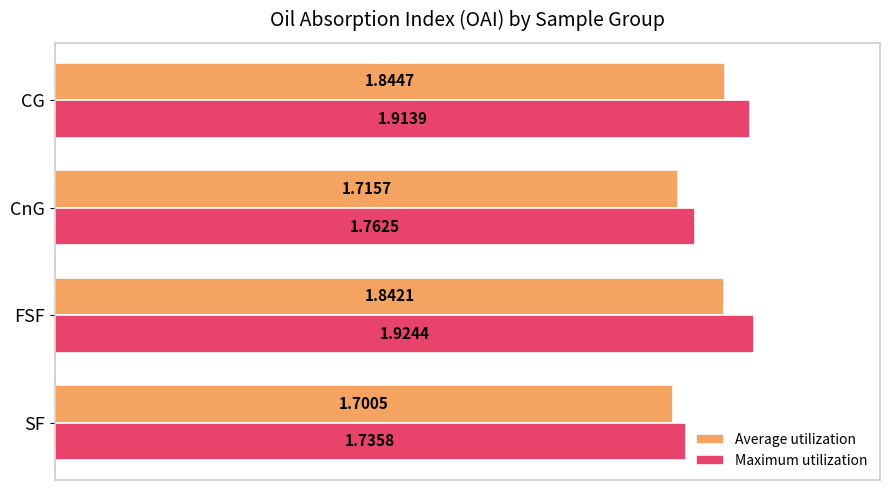

Which series has the largest range (max minus min)?

Maximum utilization